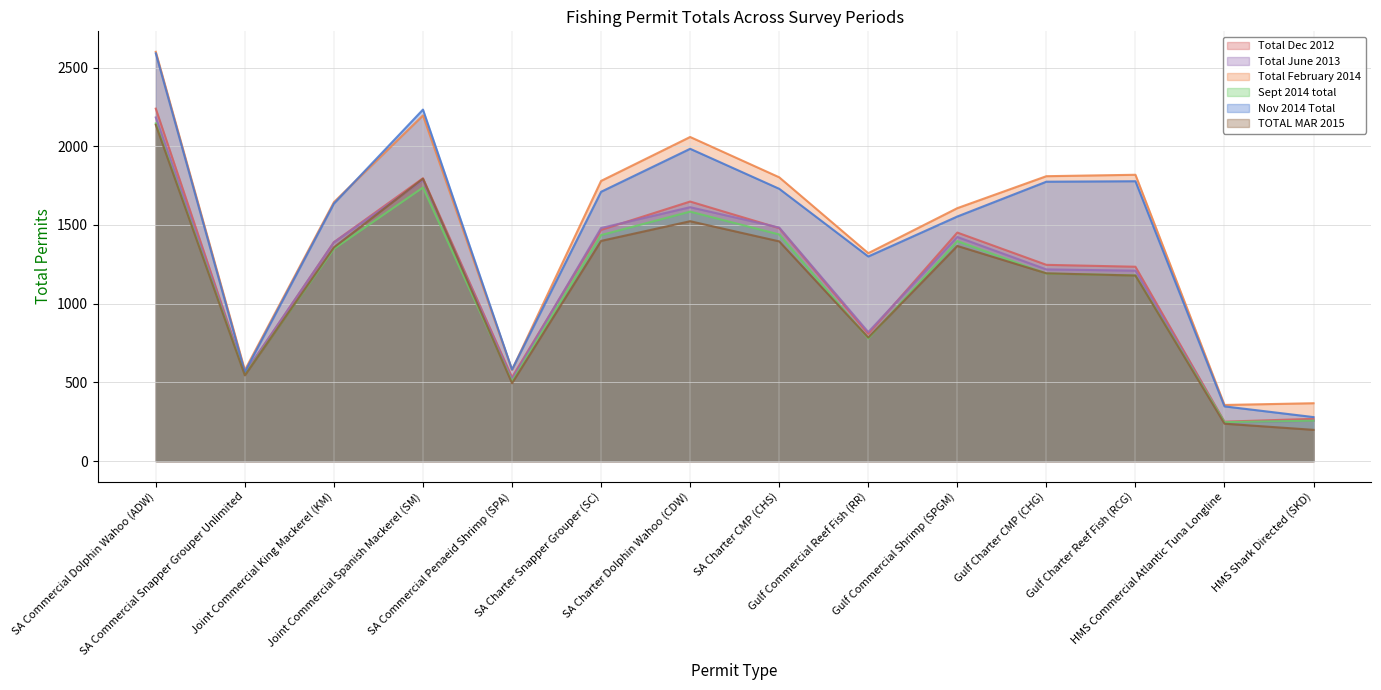

Is it true that Sept 2014 total equals 1348 at Joint Commercial King Mackerel (KM)?

True